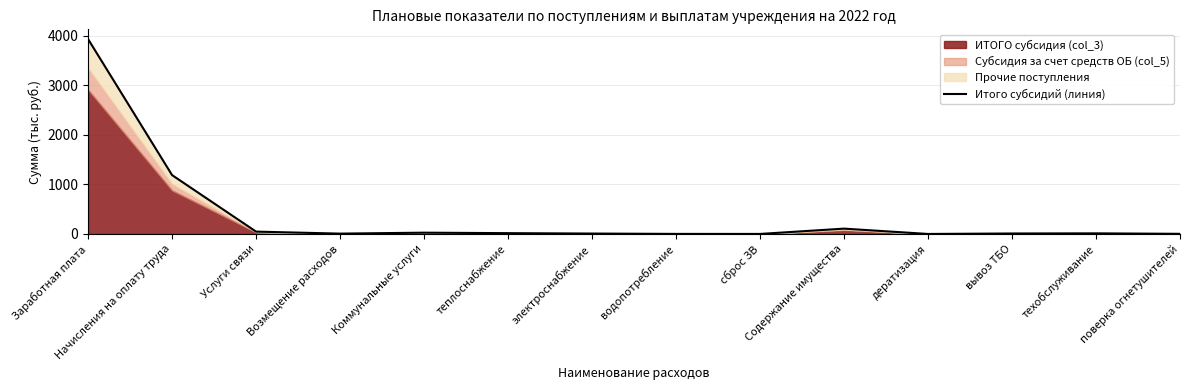

What is the maximum value shown in the chart?

3936.3